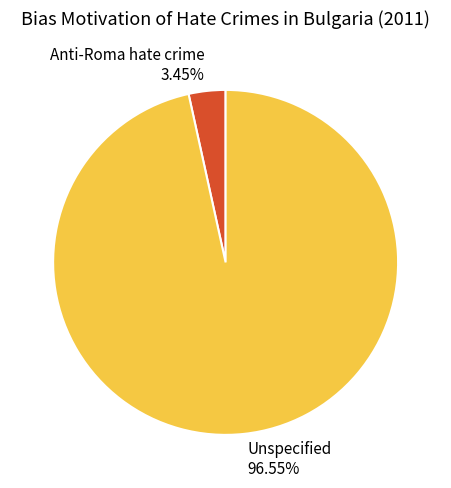

Rank the categories by value from lowest to highest.

Anti-Roma hate crime, Unspecified